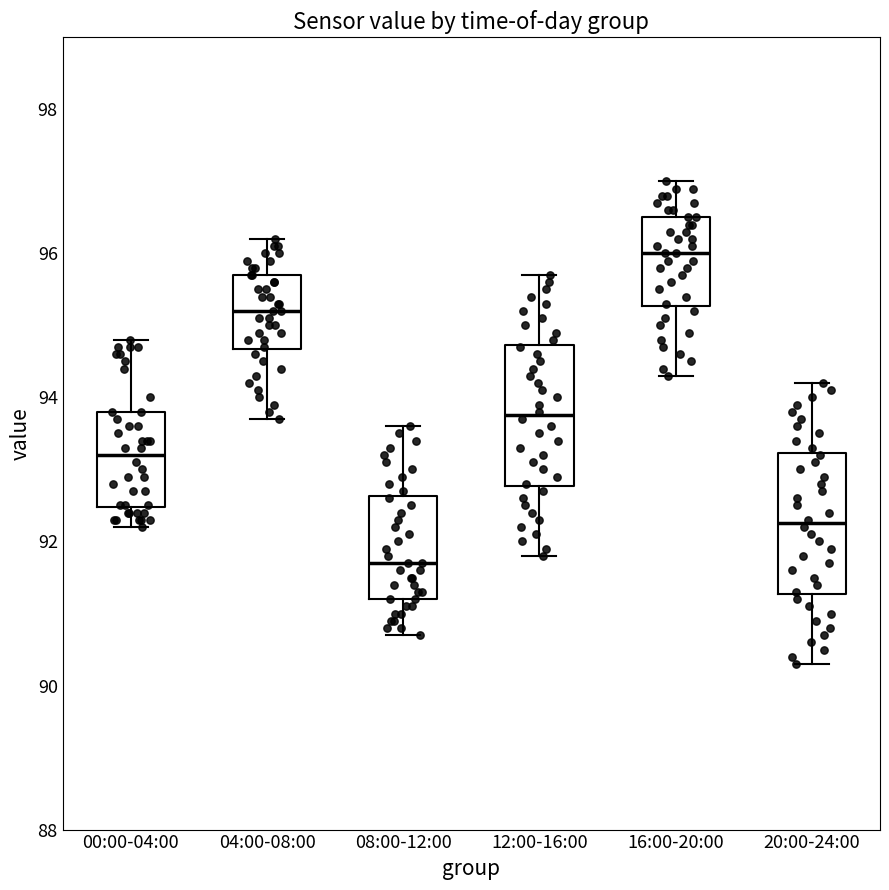

Reading left to right, read every box against the y-axis: the position of its median line, the range the box covers, and the ends of its whiskers. The values are not printed on the chart, so give them approximately, as read against the axis.

00:00-04:00: median 93.2, box 92.4 to 93.8, whiskers 92.2 to 94.8
04:00-08:00: median 95.2, box 94.6 to 95.8, whiskers 93.8 to 96.2
08:00-12:00: median 91.8, box 91.2 to 92.6, whiskers 90.8 to 93.6
12:00-16:00: median 93.8, box 92.8 to 94.8, whiskers 91.8 to 95.8
16:00-20:00: median 96.0, box 95.2 to 96.6, whiskers 94.4 to 97.0
20:00-24:00: median 92.2, box 91.2 to 93.2, whiskers 90.4 to 94.2